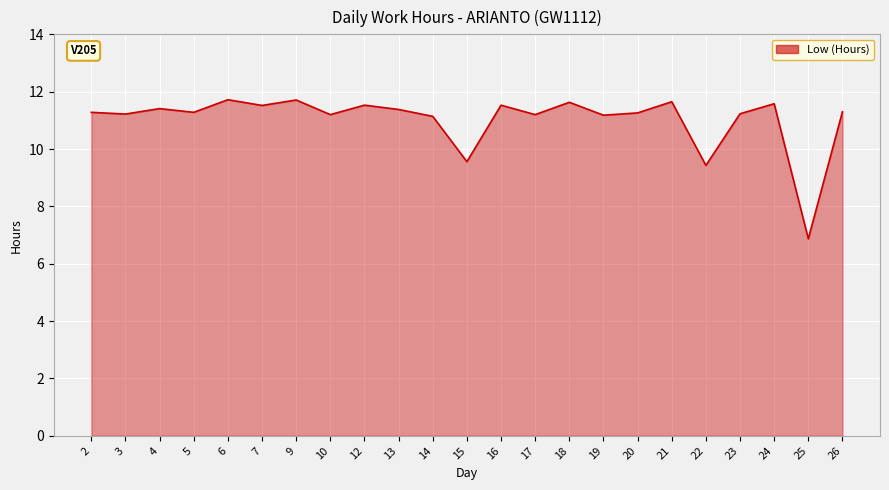

The value at 3 is 4.8. True or false?

False